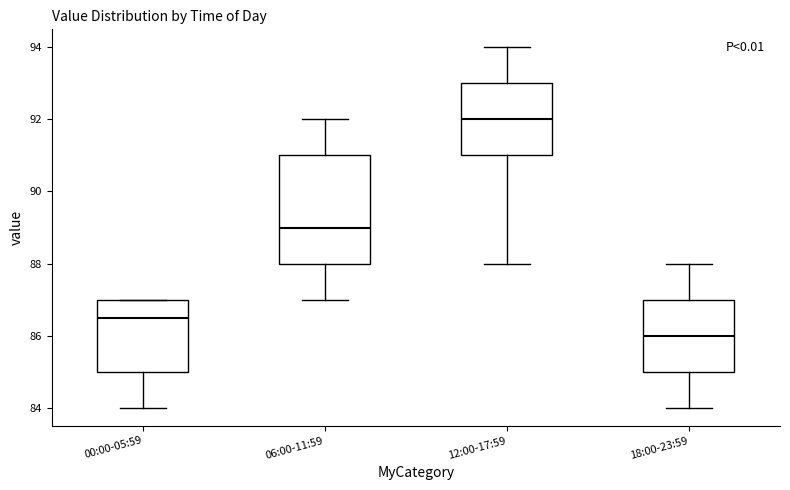

Where is the upper edge of the box for 18:00-23:59 on the y-axis? The values are not printed on the chart, so give them approximately, as read against the axis.

87.0